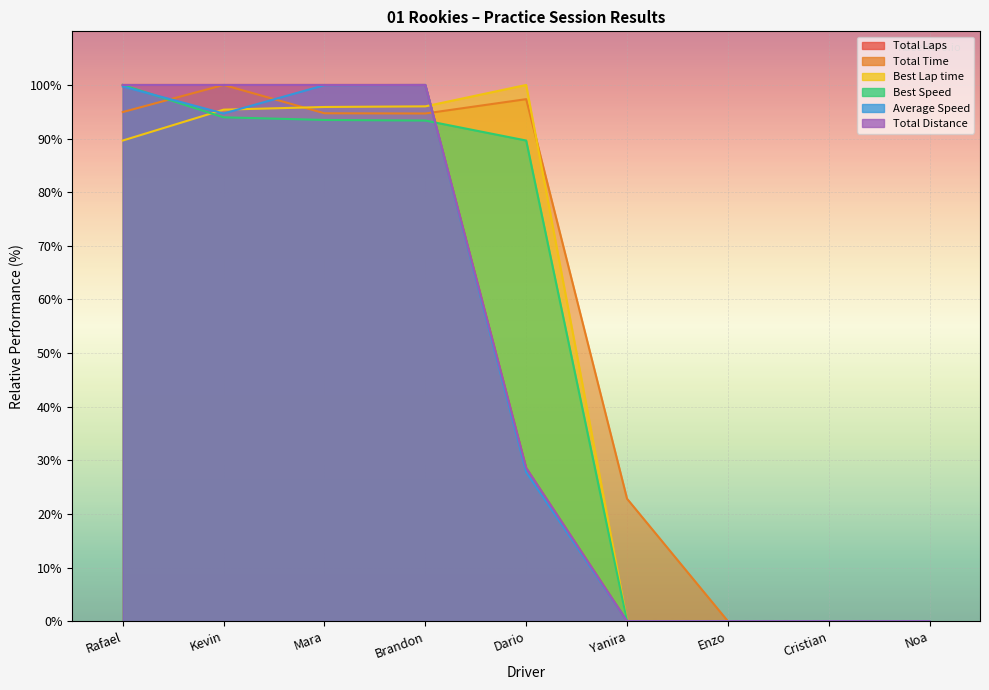

What position from the right is Cristian?

2